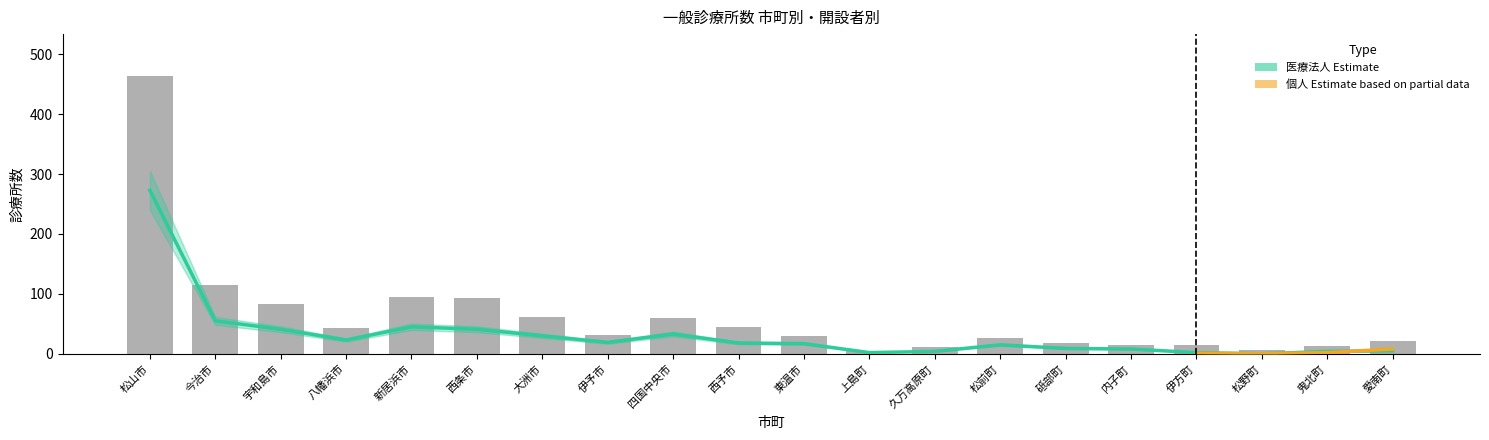

What is the label of the 3rd bar from the right?

松野町